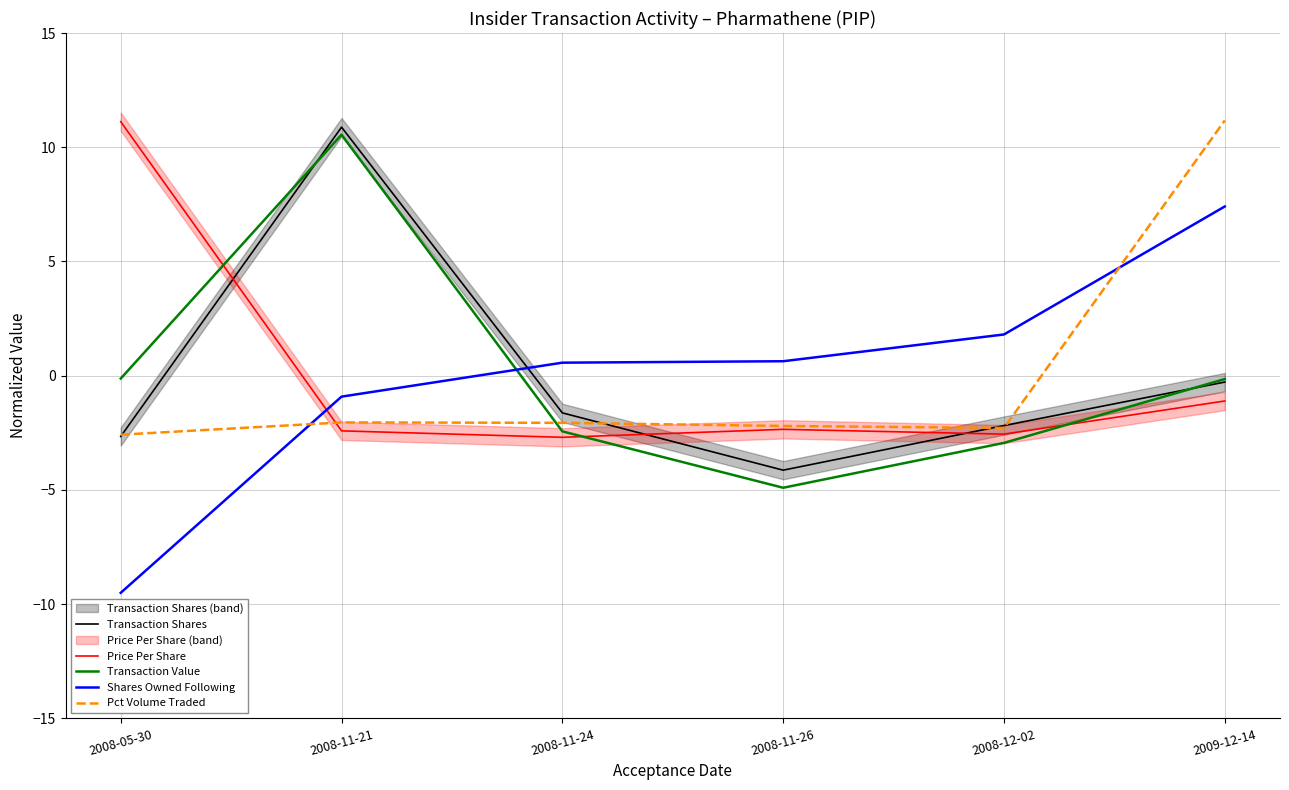

Is the value of Shares Owned Following at 2008-12-02 greater than the value of Pct Volume Traded at 2008-11-24?

Yes